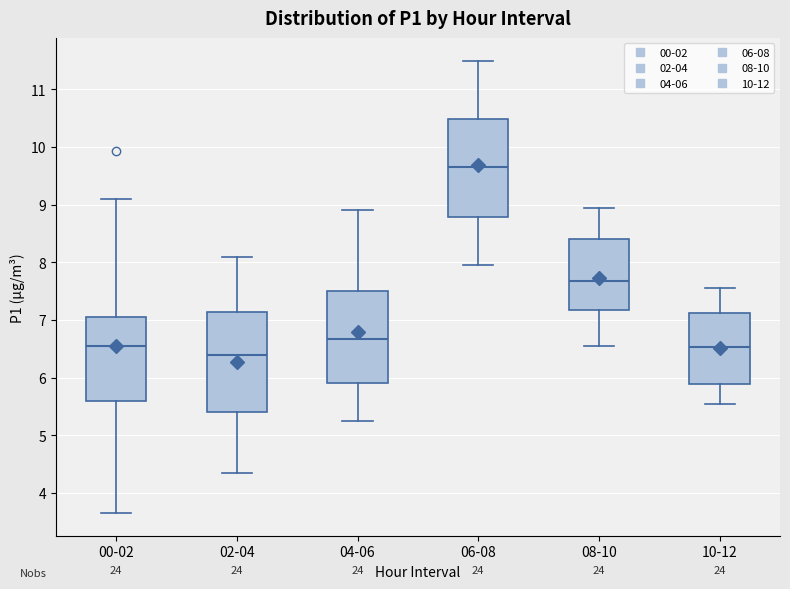

Which box has the lowest median line?

02-04